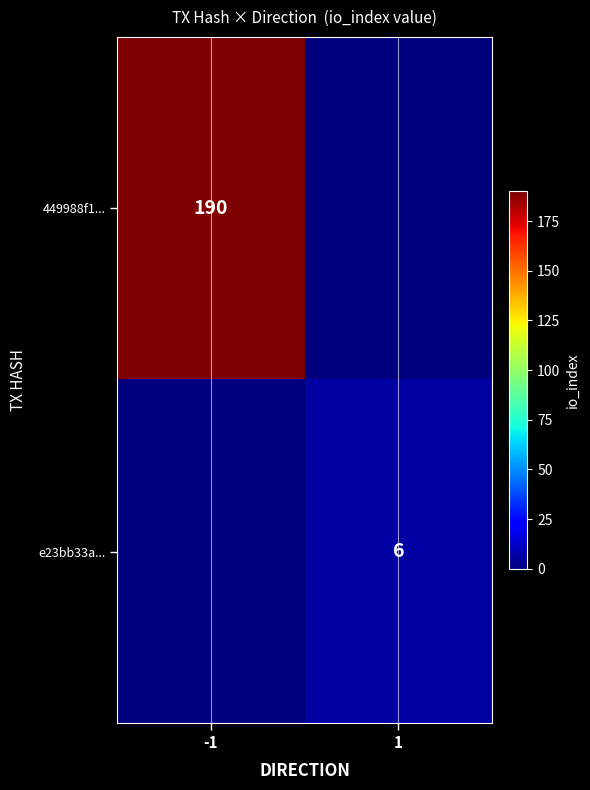

Is the value of 449988f1... at -1 greater than the value of e23bb33a... at 1?

Yes